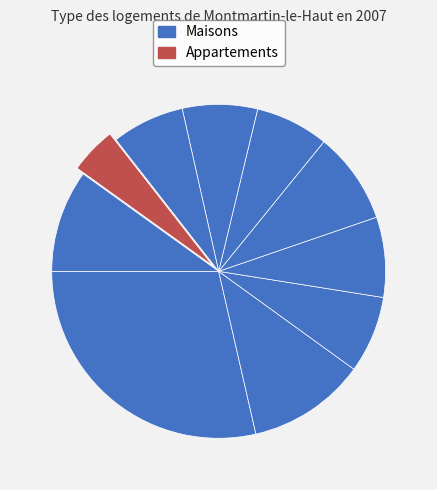

How many slices are in this pie chart?

10